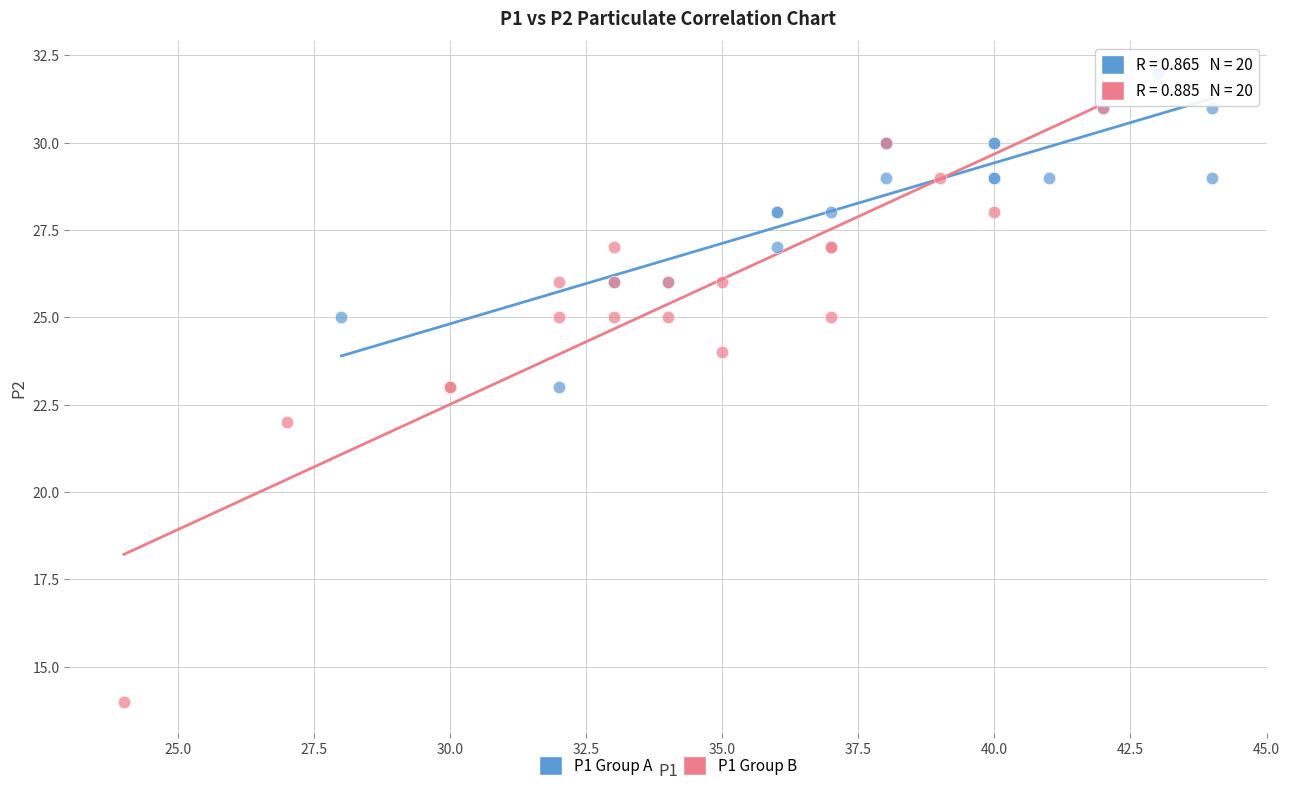

Which series contains the highest Y value?

P1 Group A